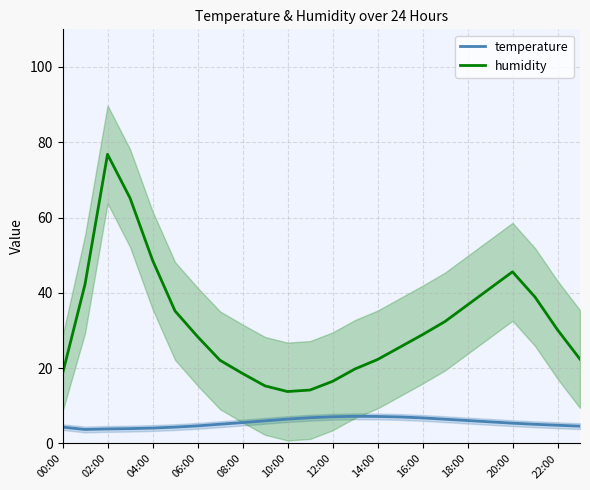

True or false: humidity and temperature intersect in this chart.

False